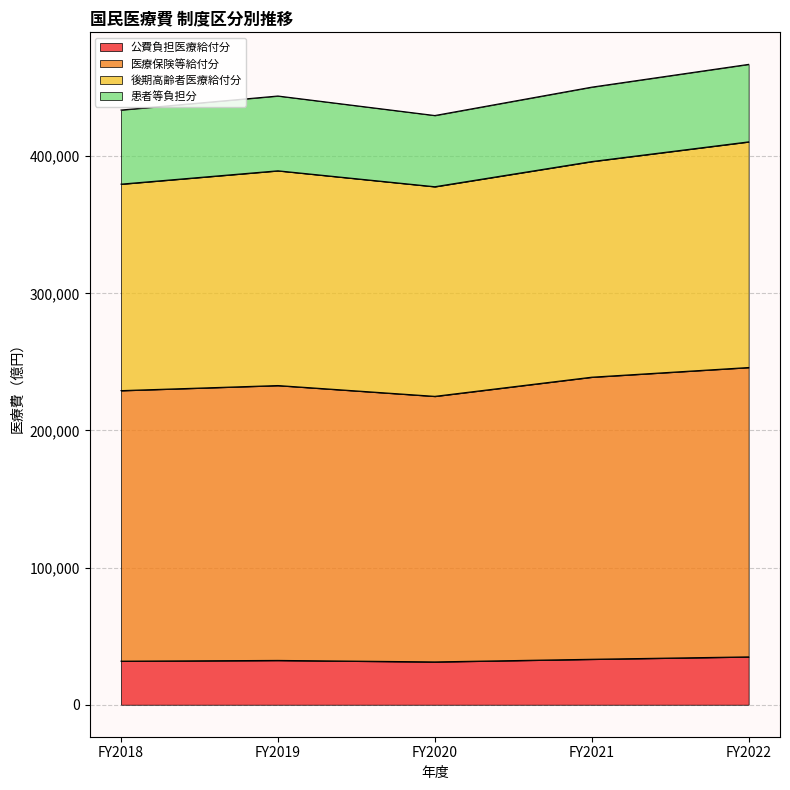

True or false: 公費負担医療給付分 has more than 2 interior local peaks.

False